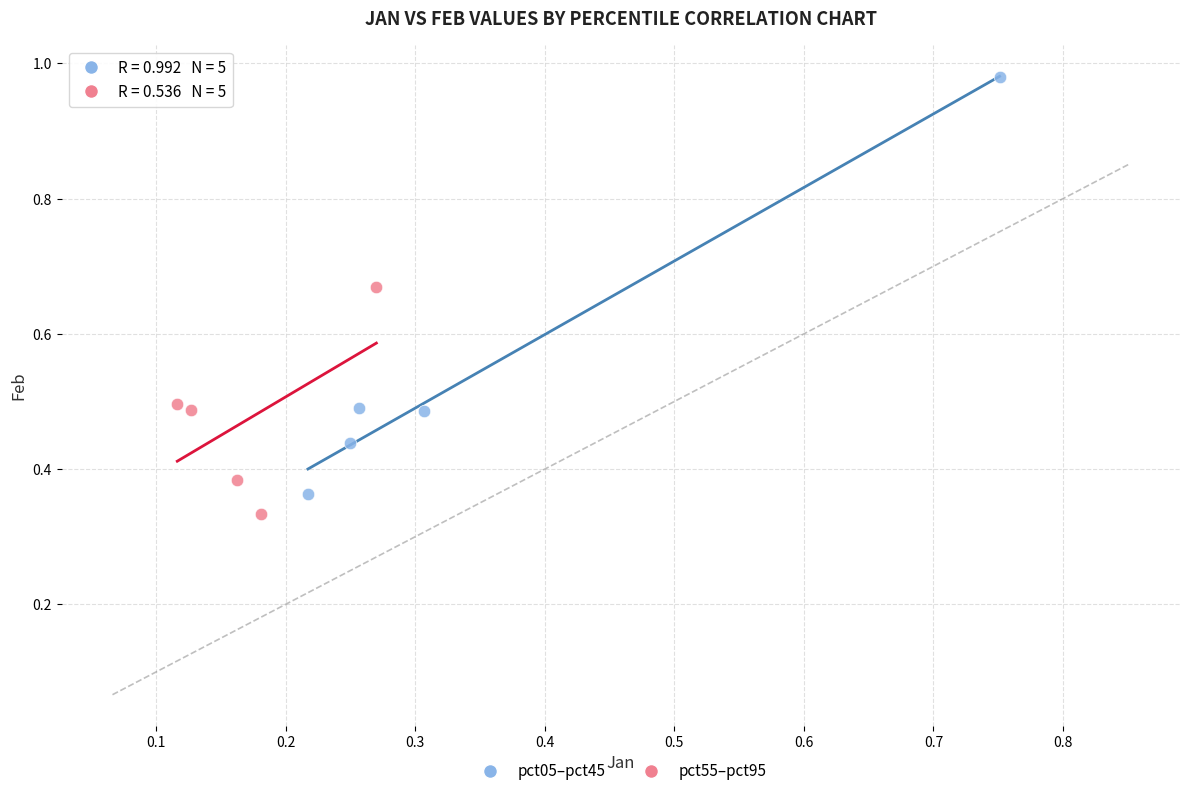

Which series contains the highest Y value?

pct05–pct45